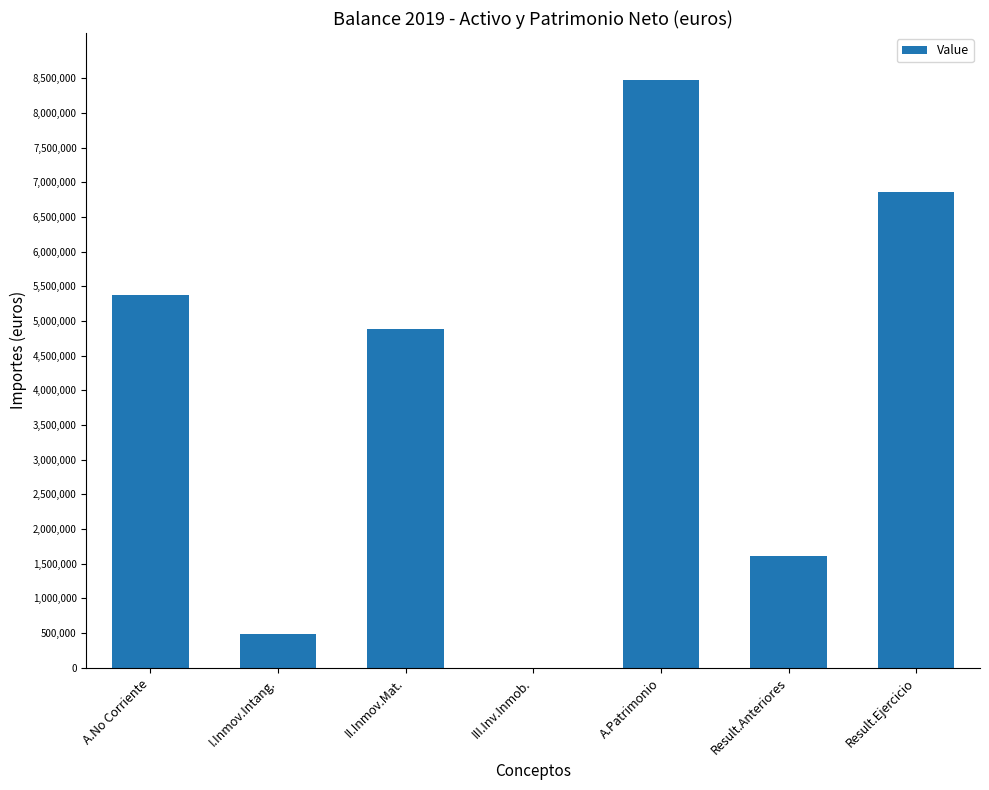

Are the bars horizontal?

No